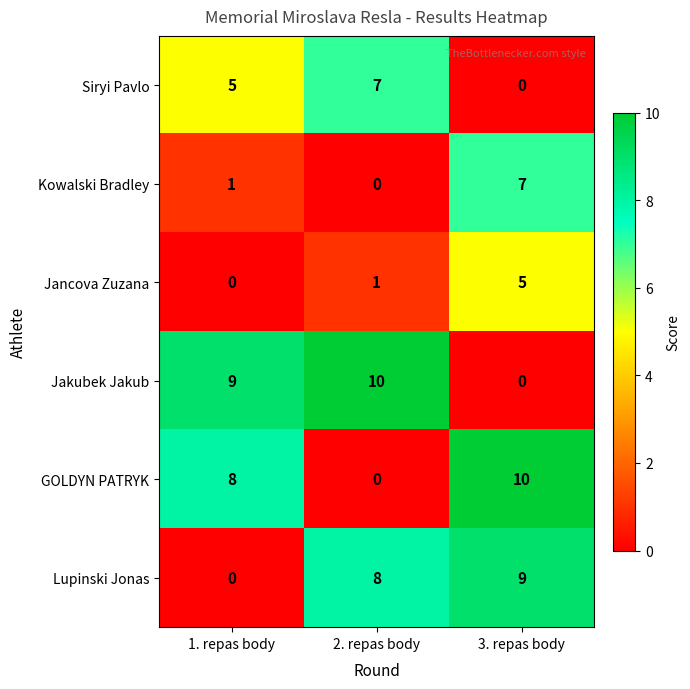

Reading left to right, extract all data points from this chart.

Siryi Pavlo: 1. repas body=5	2. repas body=7	3. repas body=0
Kowalski Bradley: 1. repas body=1	2. repas body=0	3. repas body=7
Jancova Zuzana: 1. repas body=0	2. repas body=1	3. repas body=5
Jakubek Jakub: 1. repas body=9	2. repas body=10	3. repas body=0
GOLDYN PATRYK: 1. repas body=8	2. repas body=0	3. repas body=10
Lupinski Jonas: 1. repas body=0	2. repas body=8	3. repas body=9